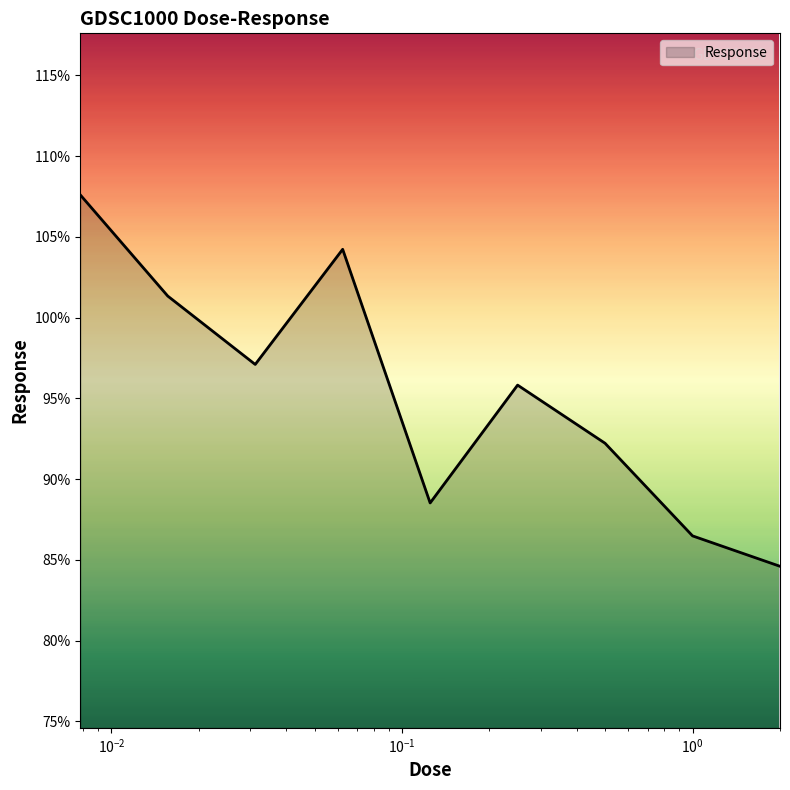

What is the maximum value shown in the chart?

107.6